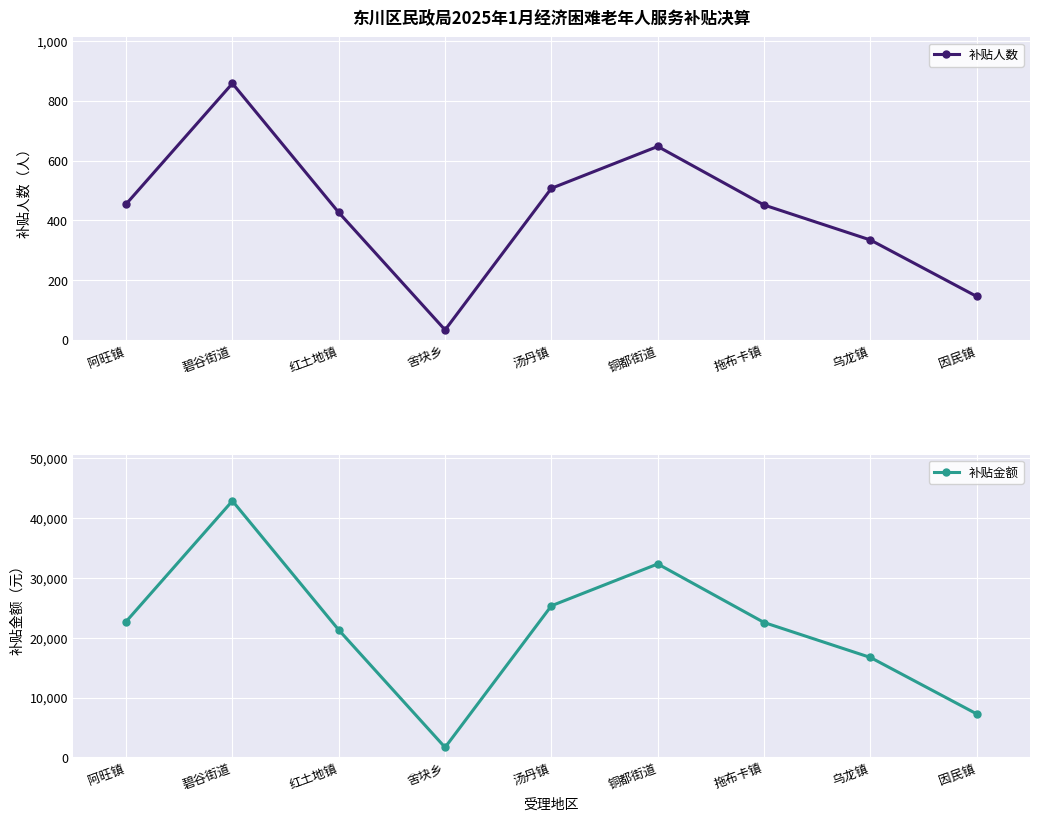

Is the value of 补贴人数 at 拖布卡镇 greater than the value of 补贴金额 at 乌龙镇?

No